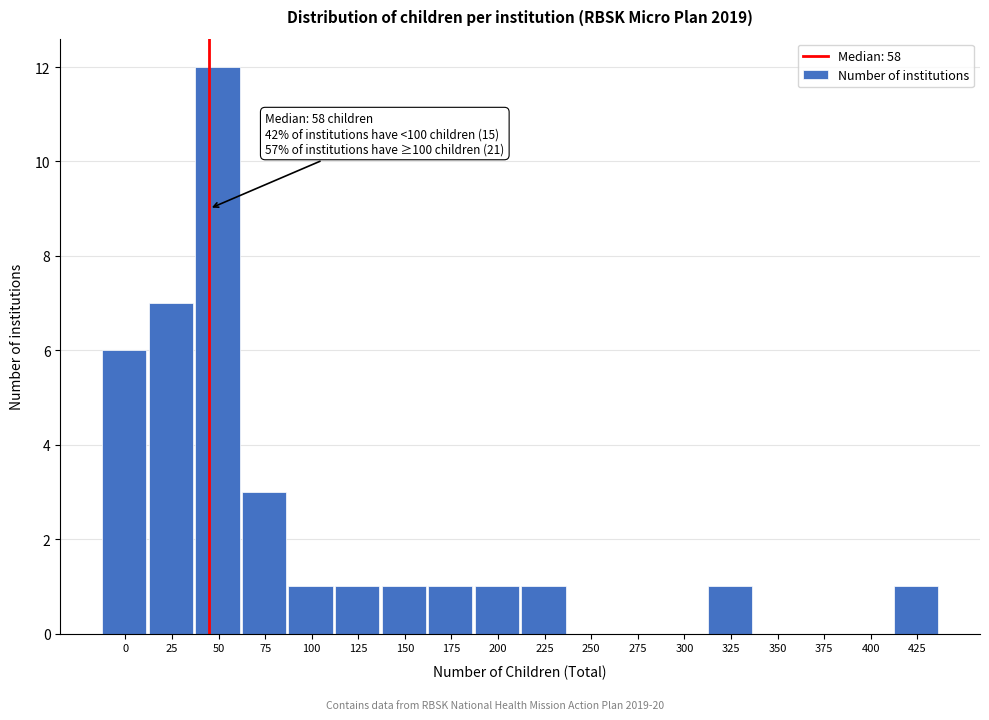

Reading left to right, transcribe all the data shown in this chart.

0=6	25=7	50=12	75=3	100=1	125=1	150=1	175=1	200=1	225=1	250=0	275=0	300=0	325=1	350=0	375=0	400=0	425=1